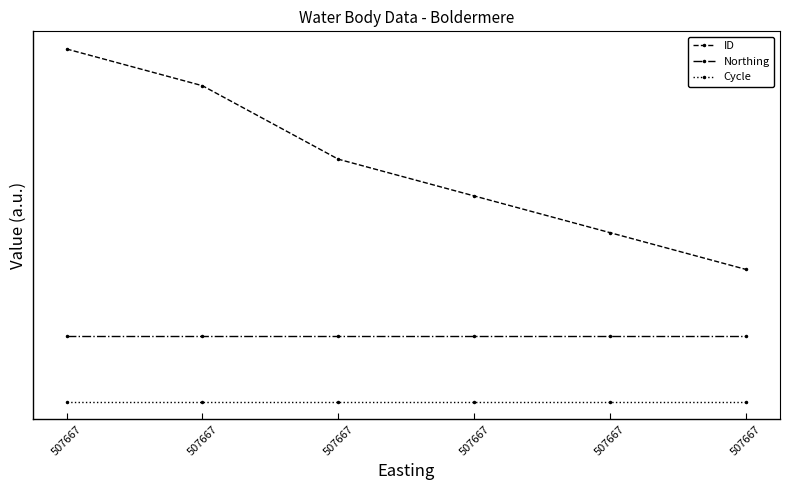

True or false: Northing and ID intersect in this chart.

False